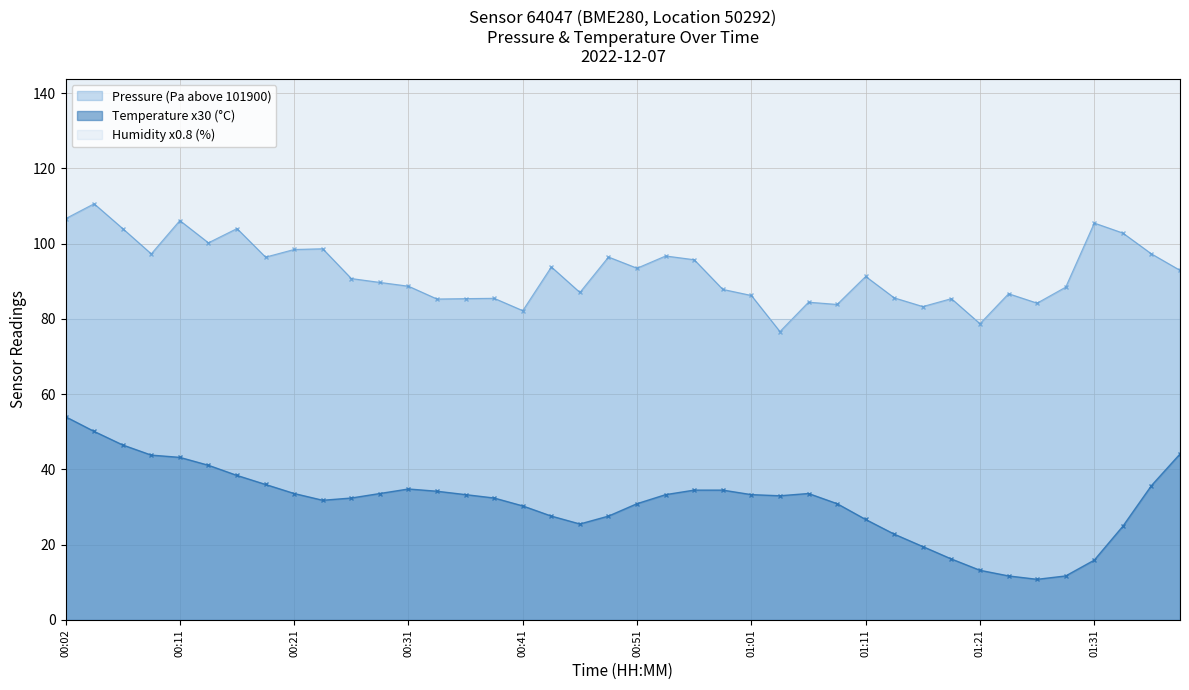

Reading right to left, transcribe all the data shown in this chart.

Pressure (Pa): 01:38=92.9	01:36=97.3	01:33=102.8	01:31=105.5	01:28=88.4	01:26=84.2	01:23=86.7	01:21=78.7	01:18=85.4	01:16=83.3	01:13=85.6	01:11=91.3	01:08=83.8	01:05=84.4	01:03=76.6	01:01=86.2	00:58=87.8	00:56=95.7	00:53=96.7	00:51=93.5	00:48=96.4	00:46=87.0	00:43=93.8	00:41=82.2	00:39=85.5	00:36=85.4	00:34=85.3	00:31=88.7	00:29=89.7	00:26=90.7	00:24=98.6	00:21=98.4	00:19=96.4	00:16=104.0	00:14=100.2	00:11=106.1	00:09=97.3	00:07=104.0	00:04=110.6	00:02=106.6
Temperature (degC): 01:38=44.1	01:36=35.7	01:33=24.9	01:31=15.9	01:28=11.7	01:26=10.8	01:23=11.7	01:21=13.2	01:18=16.2	01:16=19.5	01:13=22.8	01:11=26.7	01:08=30.9	01:05=33.6	01:03=33.0	01:01=33.3	00:58=34.5	00:56=34.5	00:53=33.3	00:51=30.9	00:48=27.6	00:46=25.5	00:43=27.6	00:41=30.3	00:39=32.4	00:36=33.3	00:34=34.2	00:31=34.8	00:29=33.6	00:26=32.4	00:24=31.8	00:21=33.6	00:19=36.0	00:16=38.4	00:14=41.1	00:11=43.2	00:09=43.8	00:07=46.5	00:04=50.1	00:02=54.0